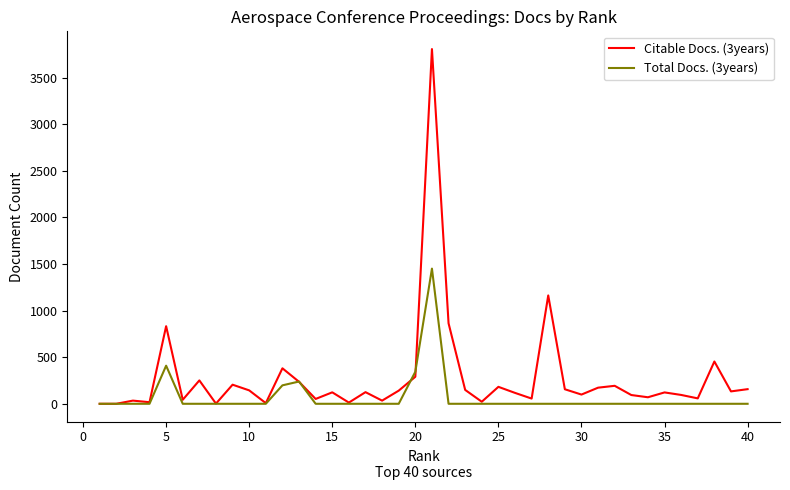

At how many categories does at least one series exceed 605?

4